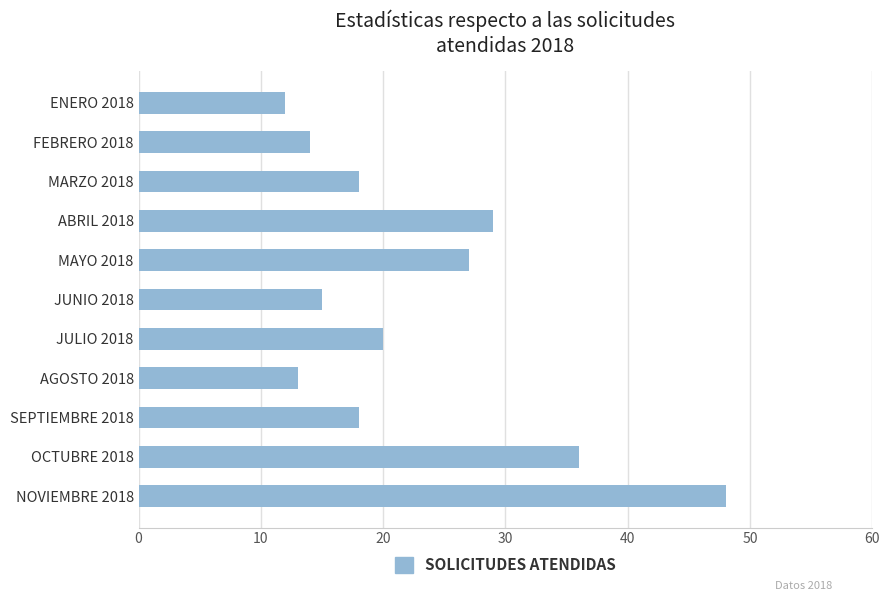

Reading bottom to top, transcribe all the data shown in this chart.

NOVIEMBRE 2018=48	OCTUBRE 2018=36	SEPTIEMBRE 2018=18	AGOSTO 2018=13	JULIO 2018=20	JUNIO 2018=15	MAYO 2018=27	ABRIL 2018=29	MARZO 2018=18	FEBRERO 2018=14	ENERO 2018=12